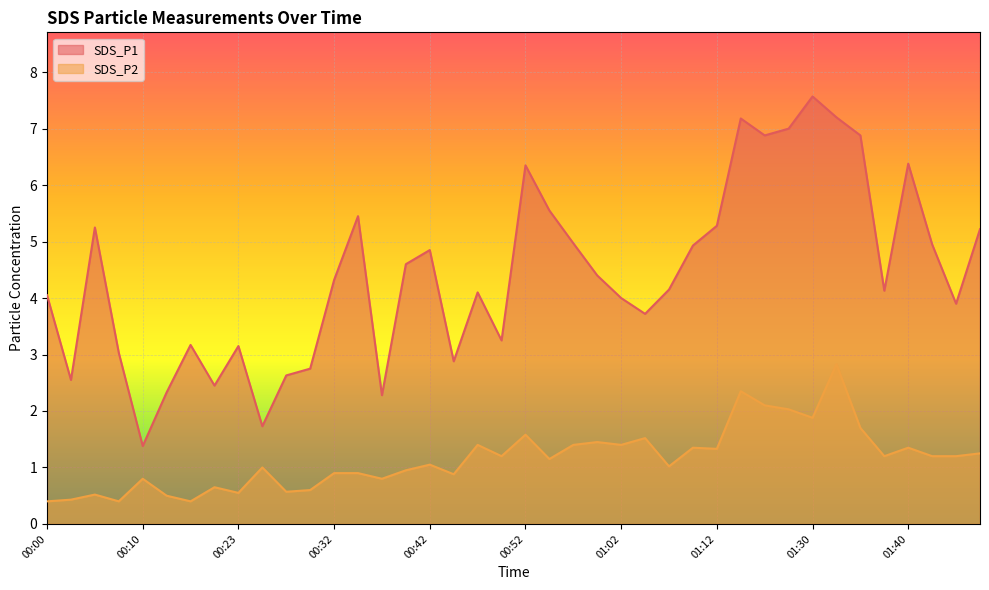

Where is the first local maximum for SDS_P2?

00:05